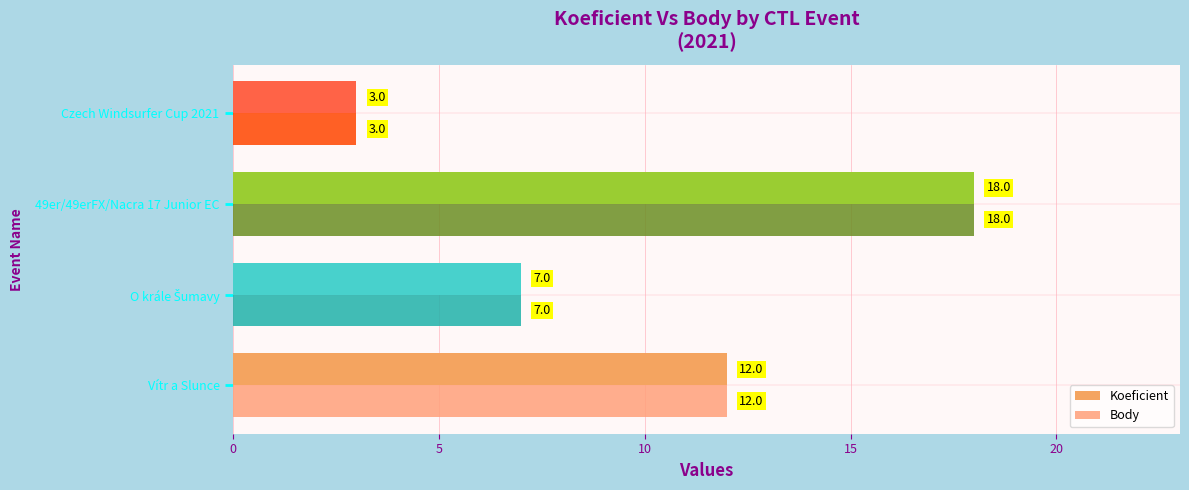

Which series has the largest total across all categories?

Koeficient